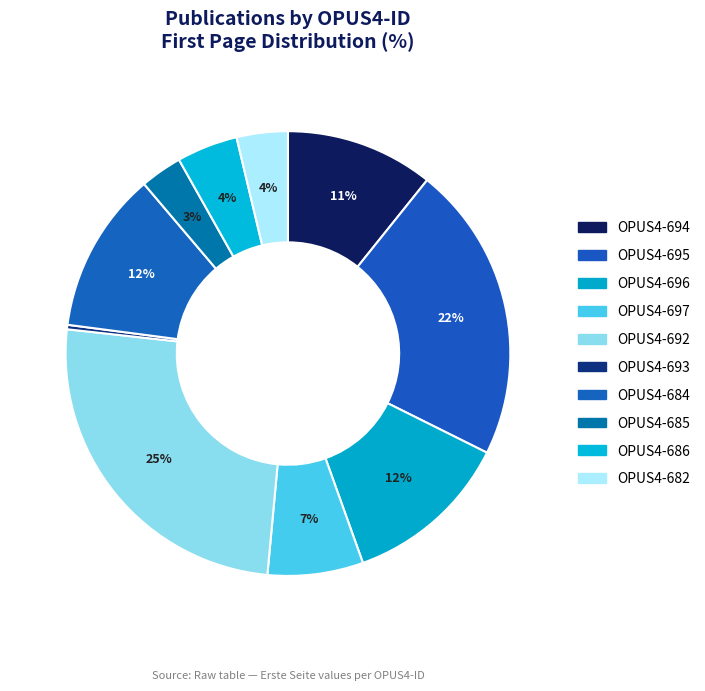

Count the number of slices in the pie.

10